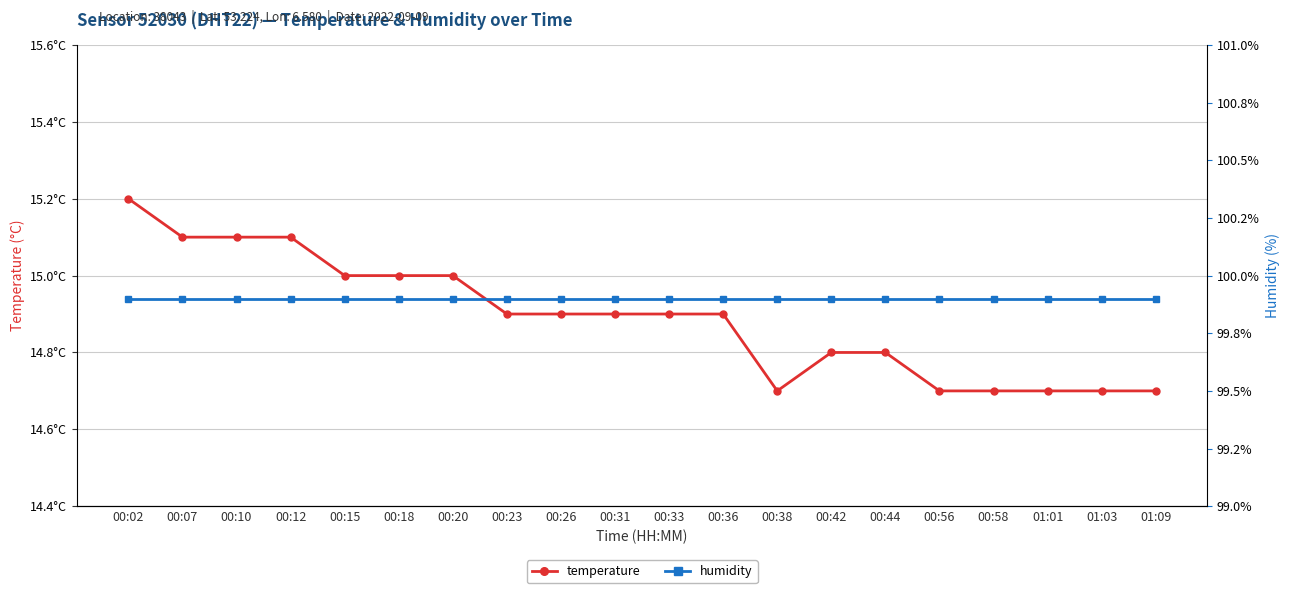

Reading left to right, list all the values displayed in this chart.

temperature: 15.2	15.1	15.1	15.1	15.0	15.0	15.0	14.9	14.9	14.9	14.9	14.9	14.7	14.8	14.8	14.7	14.7	14.7	14.7	14.7
humidity: 99.9	99.9	99.9	99.9	99.9	99.9	99.9	99.9	99.9	99.9	99.9	99.9	99.9	99.9	99.9	99.9	99.9	99.9	99.9	99.9